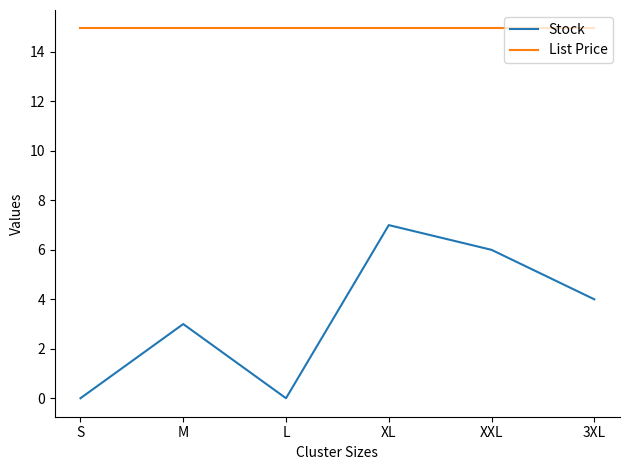

Is the value of Stock at L greater than the value of List Price at 3XL?

No